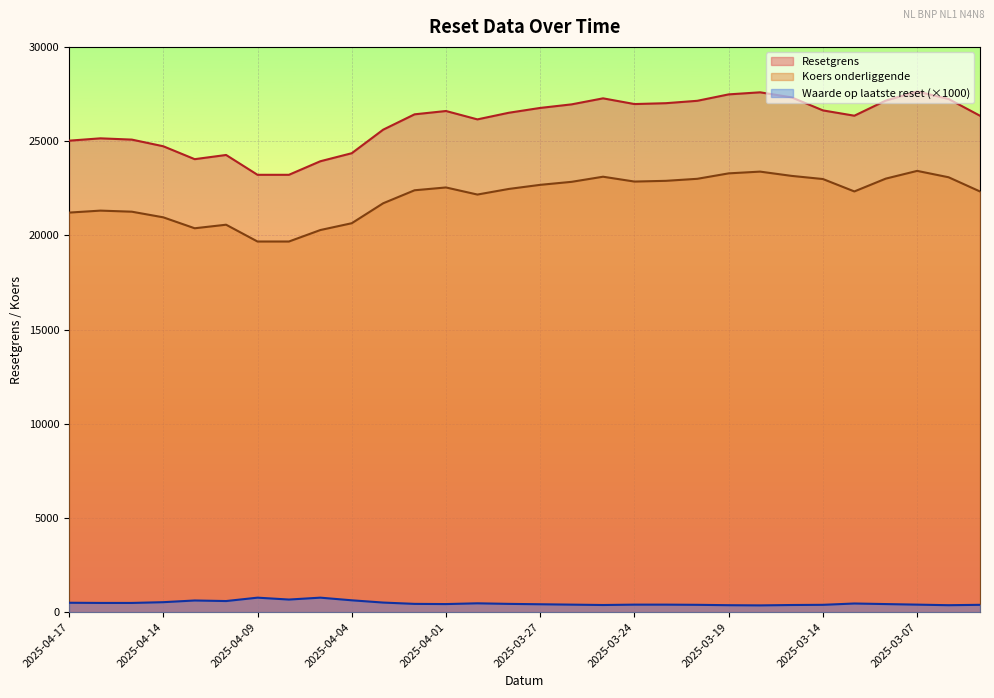

True or false: Koers onderliggende and Resetgrens intersect in this chart.

False